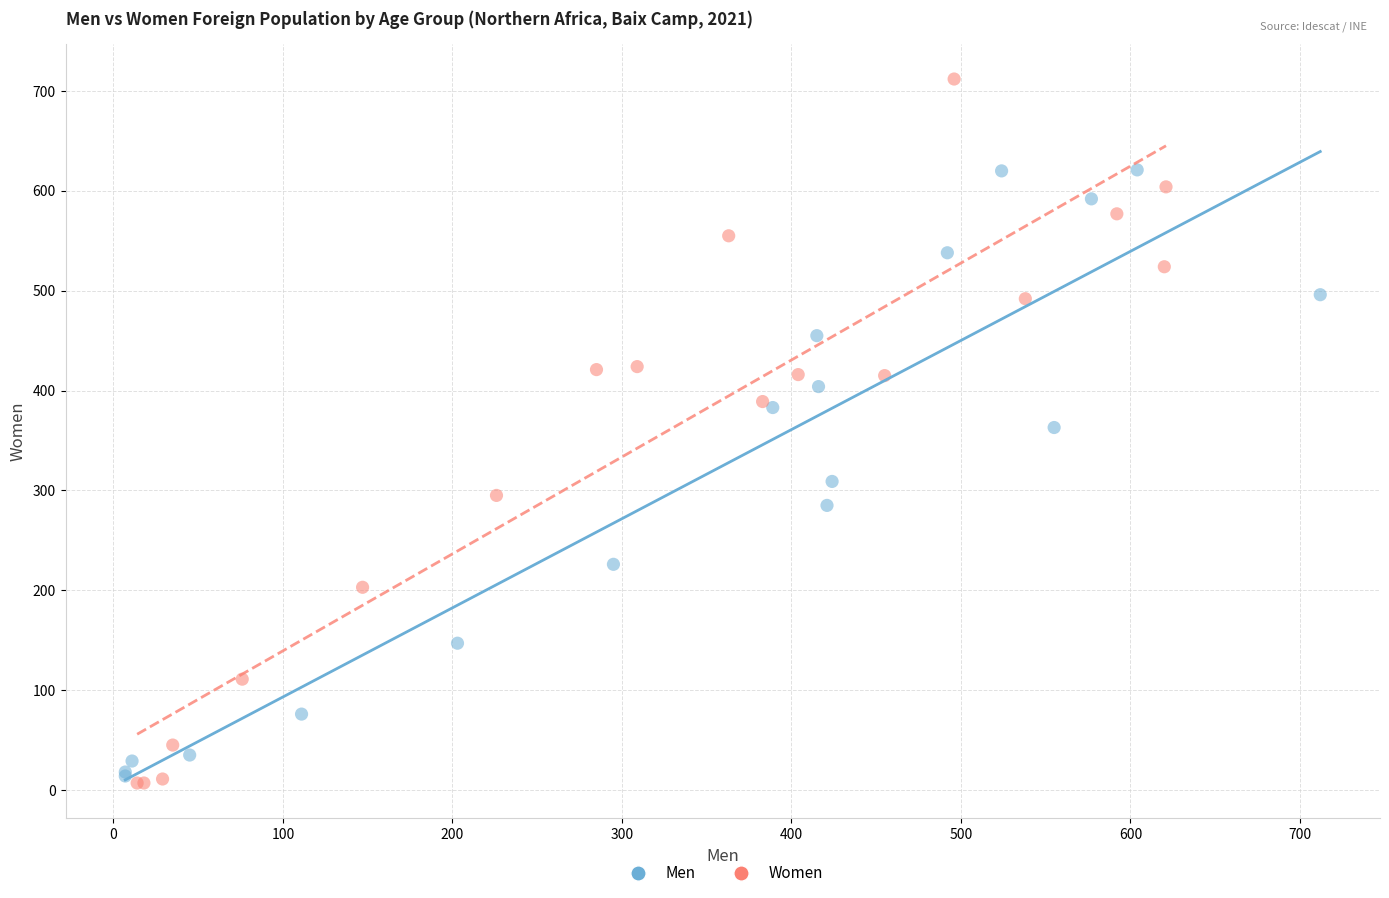

Which series has the widest spread of Y values?

Women